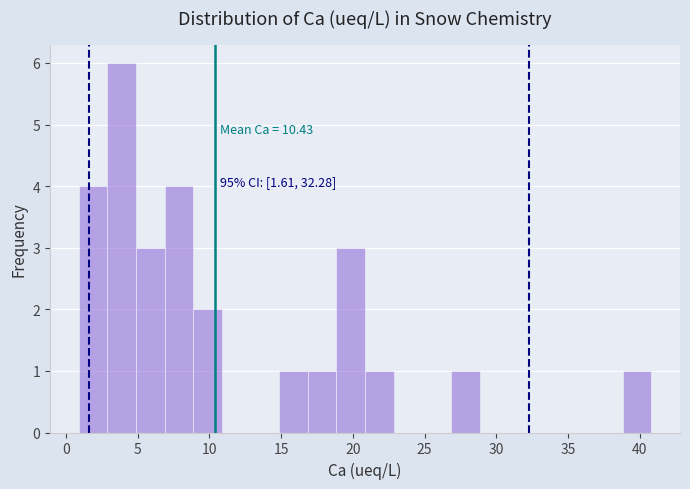

Around what value on the x-axis is the tallest bar? Give the approximate position of its centre, as read against the axis.

4.0